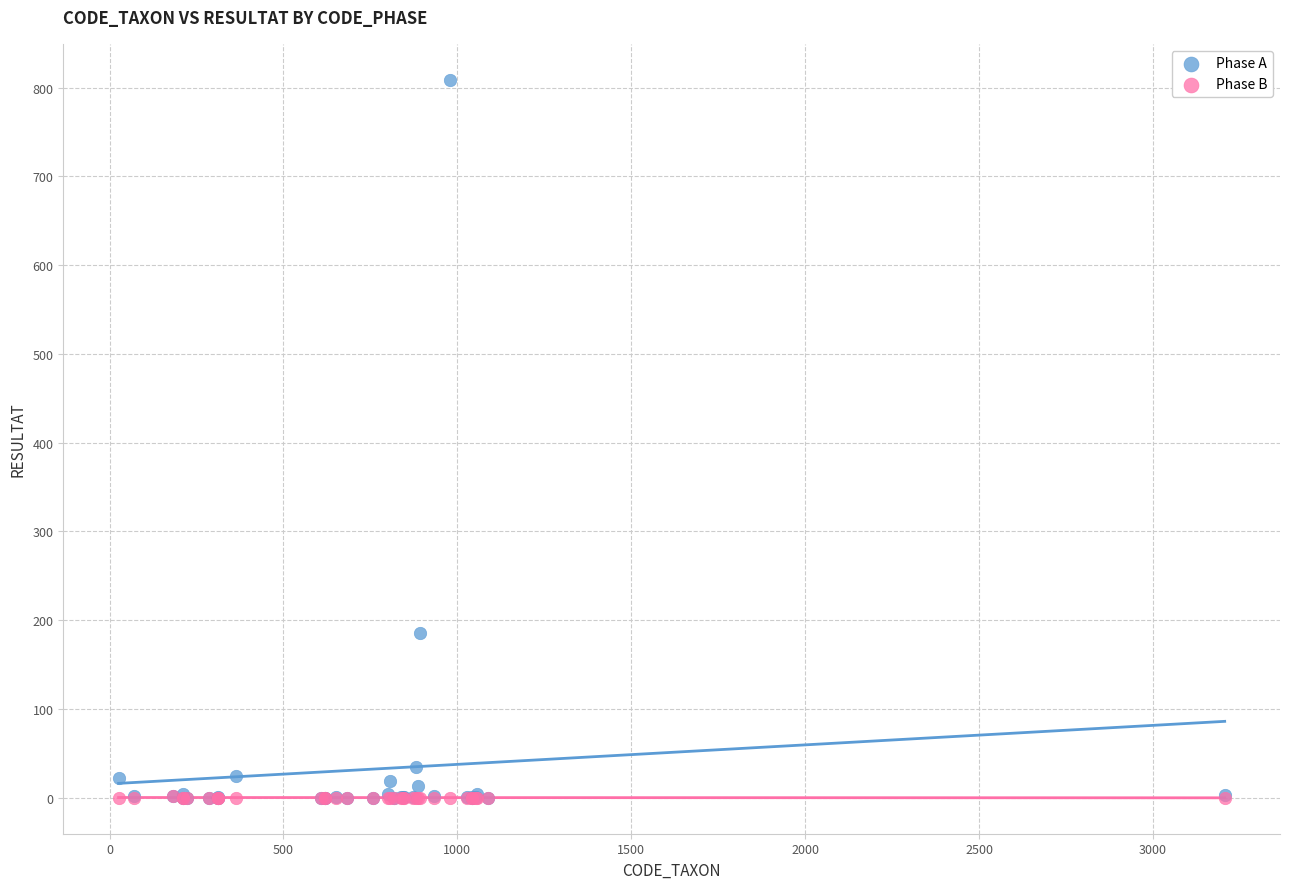

Across all series, what Y value is closest to 404?

185